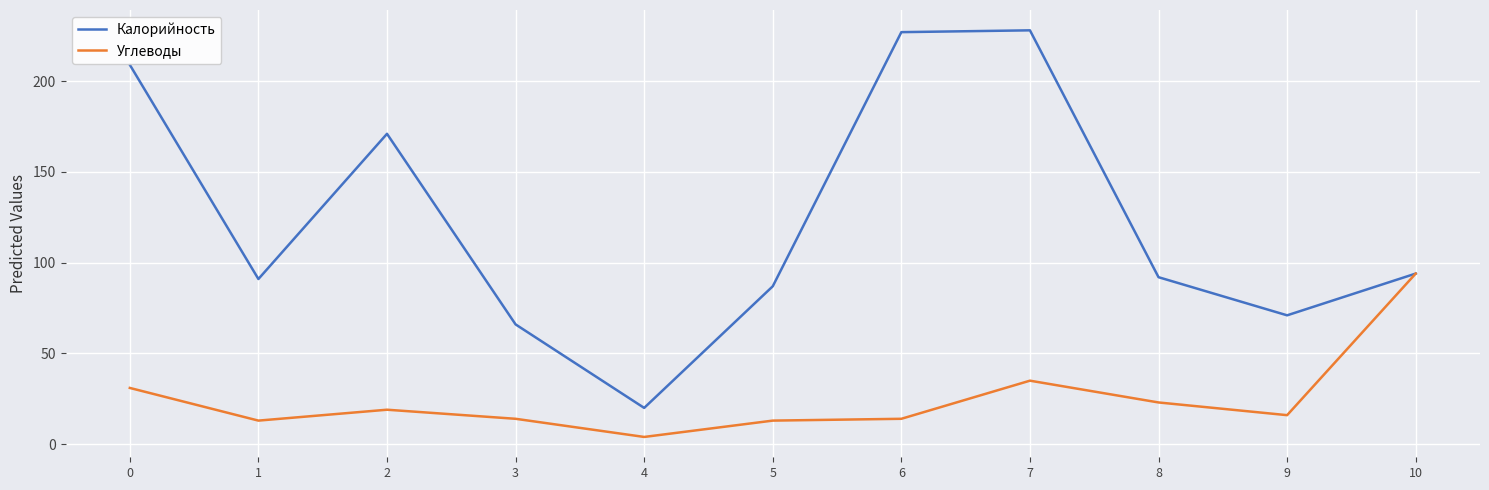

Is it true that Калорийность equals 227 at 6?

True